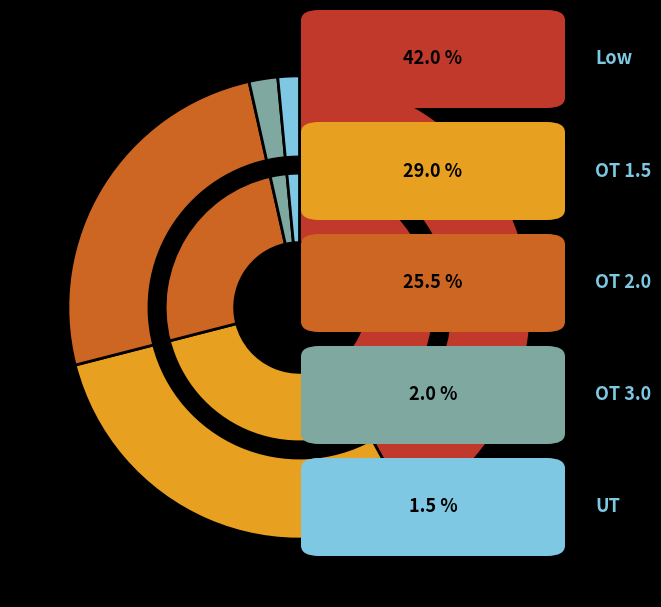

Rank the categories by value from highest to lowest.

Low, OT 1.5, OT 2.0, OT 3.0, UT